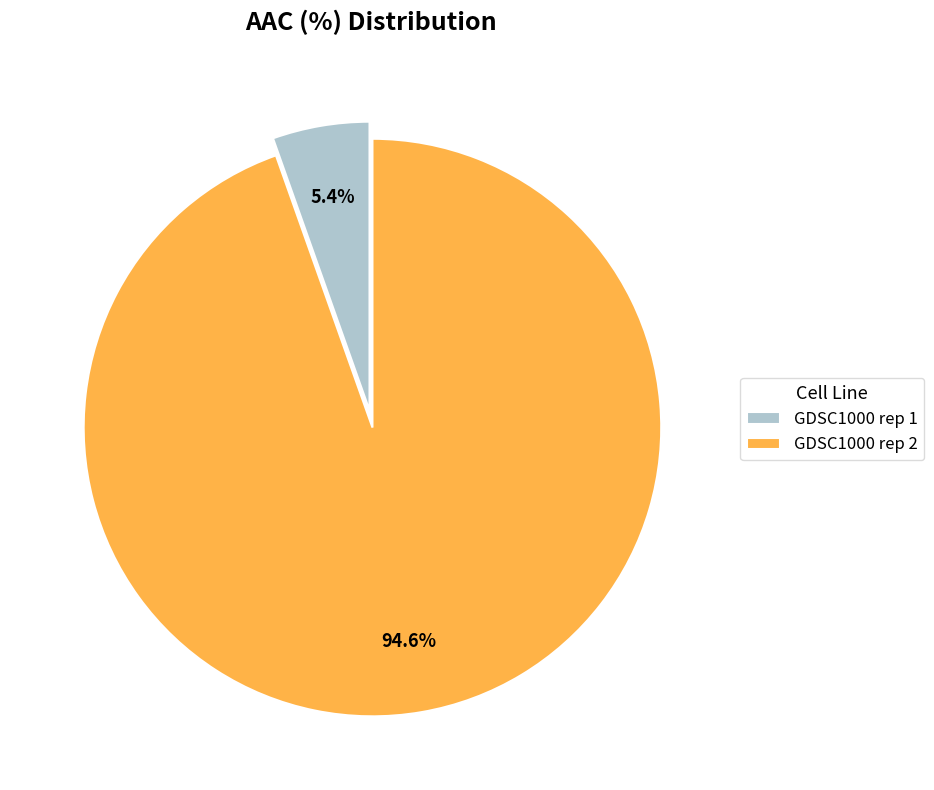

Which slice is the largest?

GDSC1000 rep 2